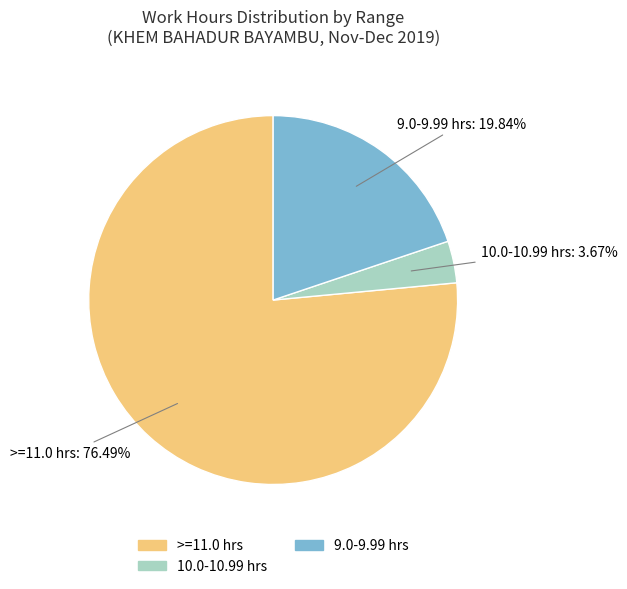

How many segments does this pie chart have?

3